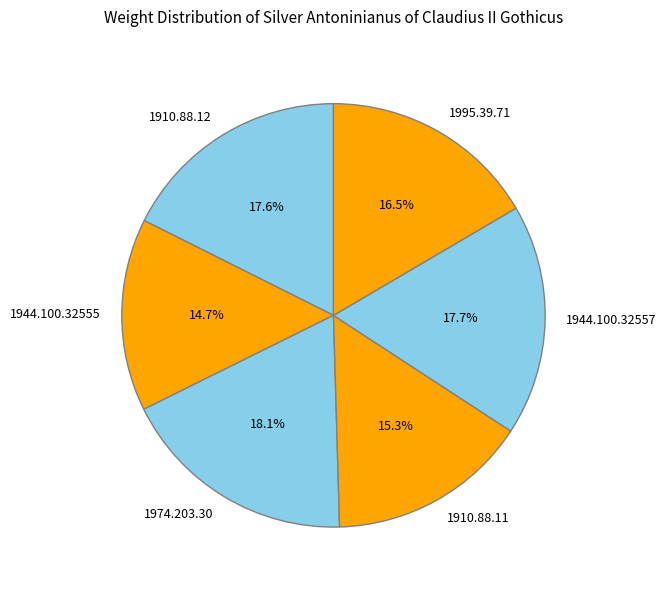

Which has a higher value, 1910.88.11 or 1910.88.12?

1910.88.12